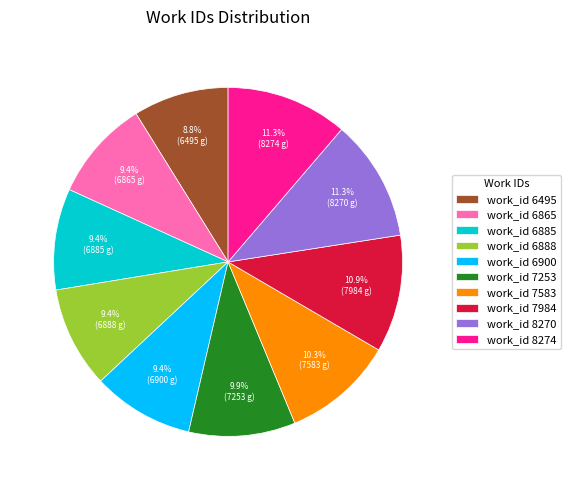

What is the smallest slice in the pie chart?

work_id 6495